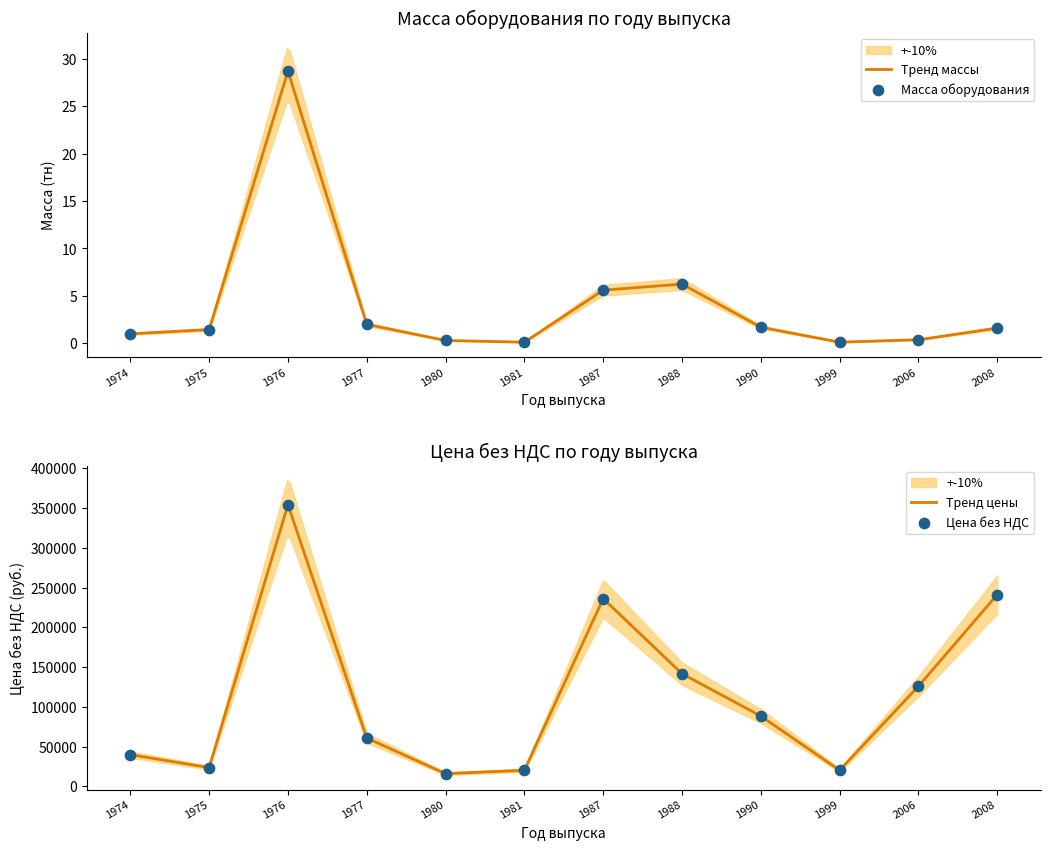

At how many categories does at least one series exceed 52121?

7